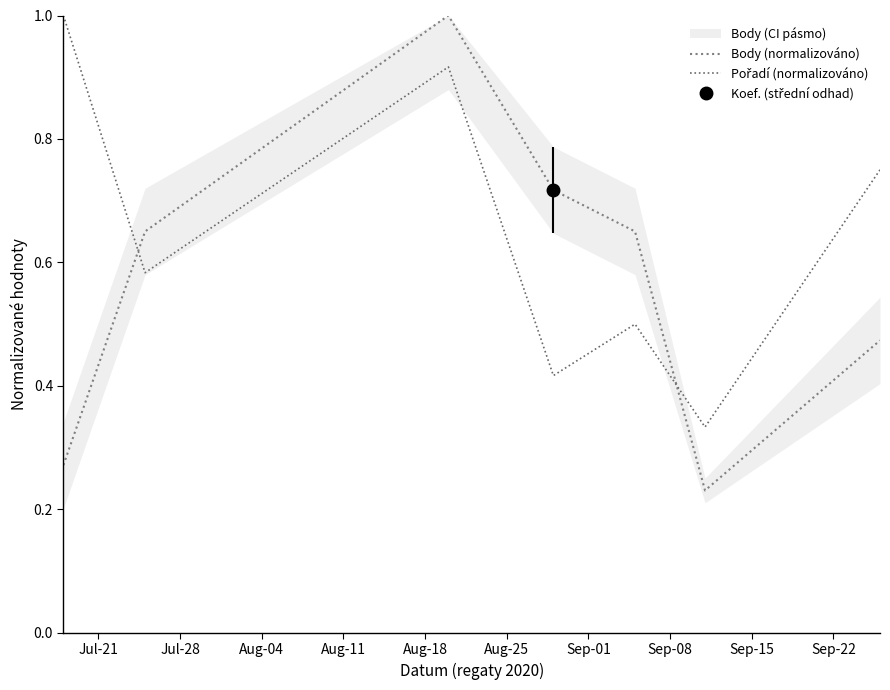

What is the minimum value shown in the chart?

0.2